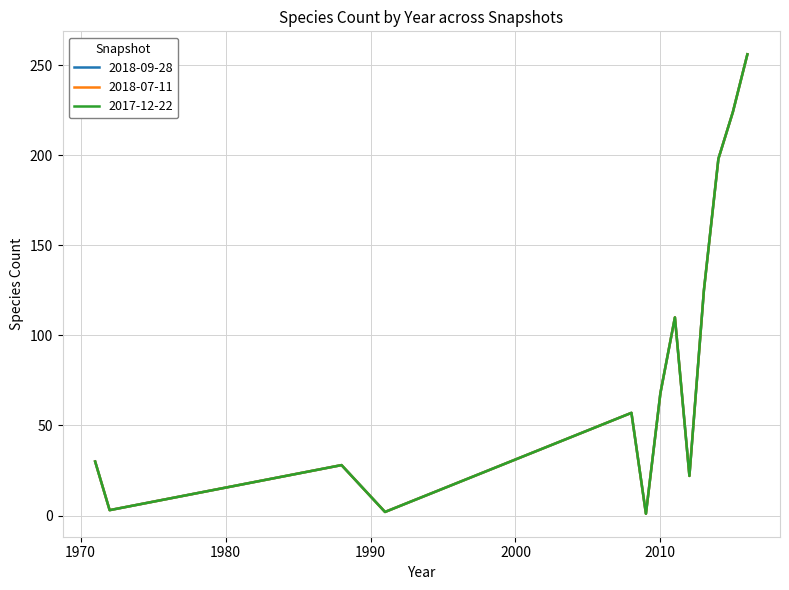

Is this an area chart (filled region under the line)?

No